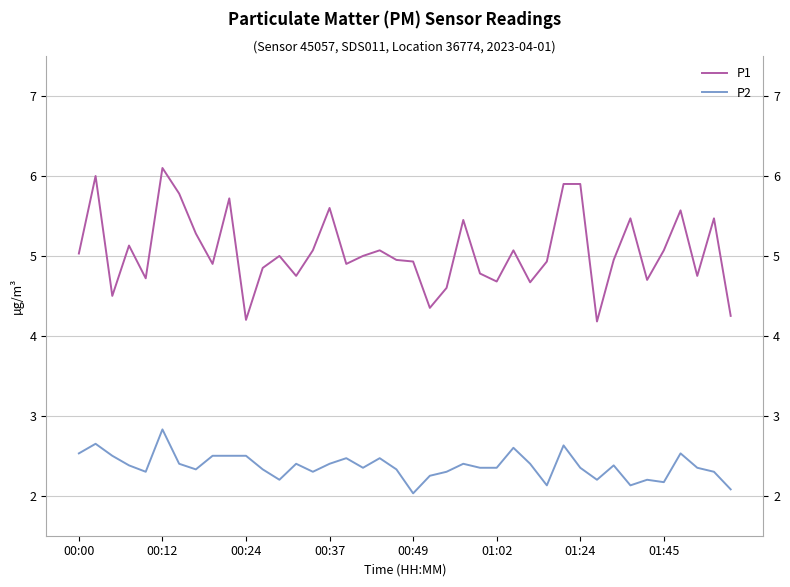

What is the lowest value of the P2 series?

2.0